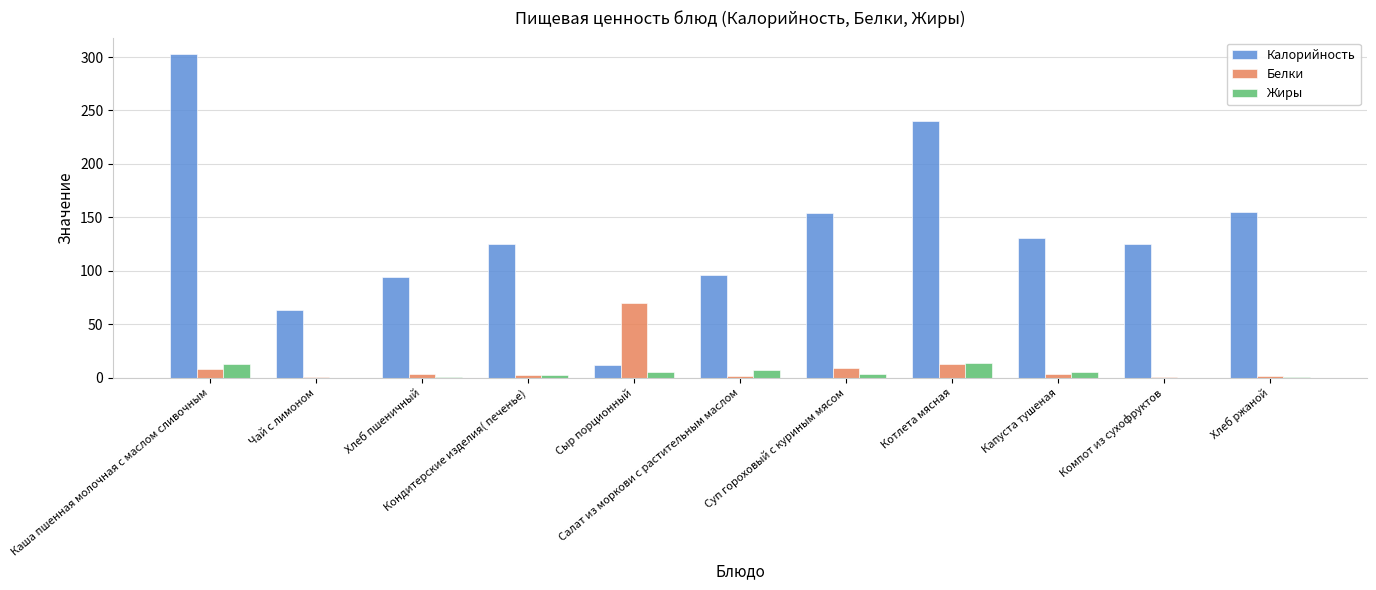

What is the greatest value displayed?

303.0